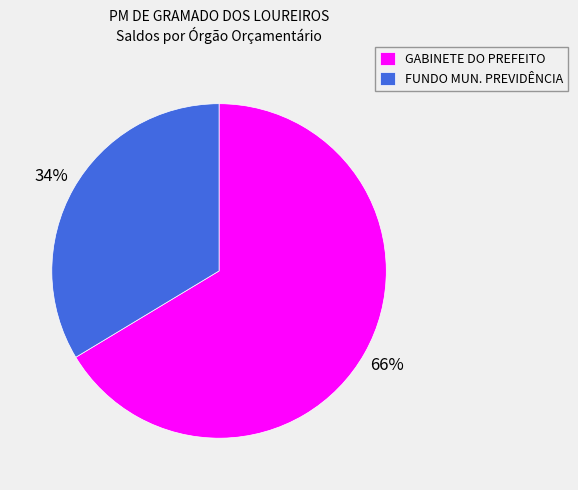

What is the ratio of the value at FUNDO MUN. PREVIDÊNCIA to the value at GABINETE DO PREFEITO?

0.5